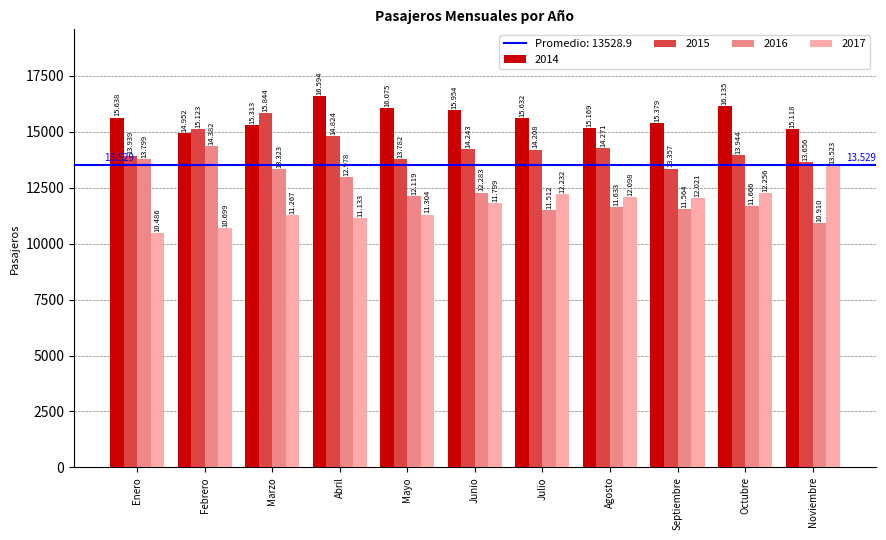

At which label does 2016 reach its peak?

Febrero